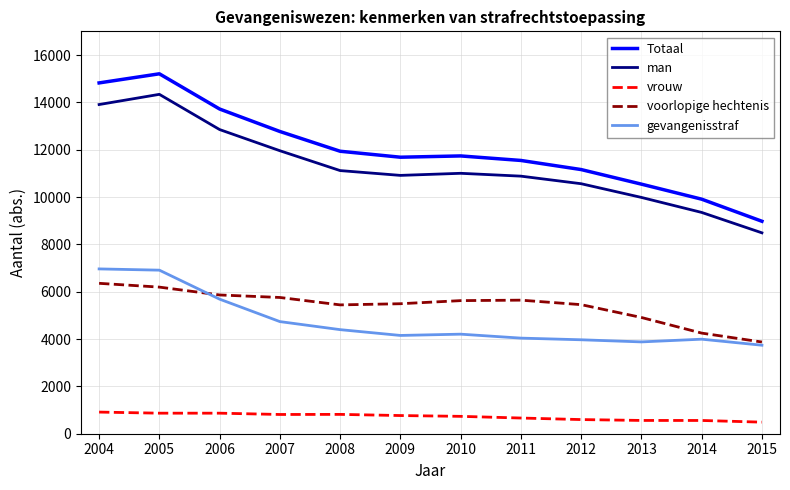

In voorlopige hechtenis, how many points are lower than both neighbors (excluding endpoints)?

1